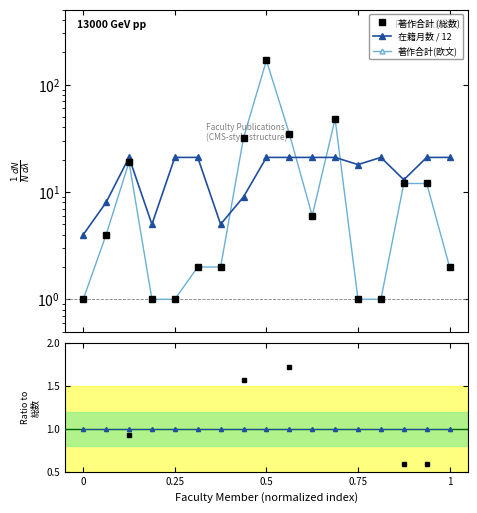

Does the chart display data point markers on the line(s)?

Yes